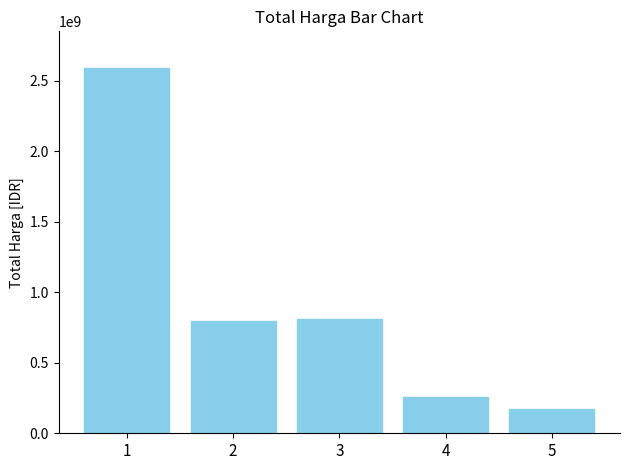

What value does the data have at 4, to the nearest 50?

255000000